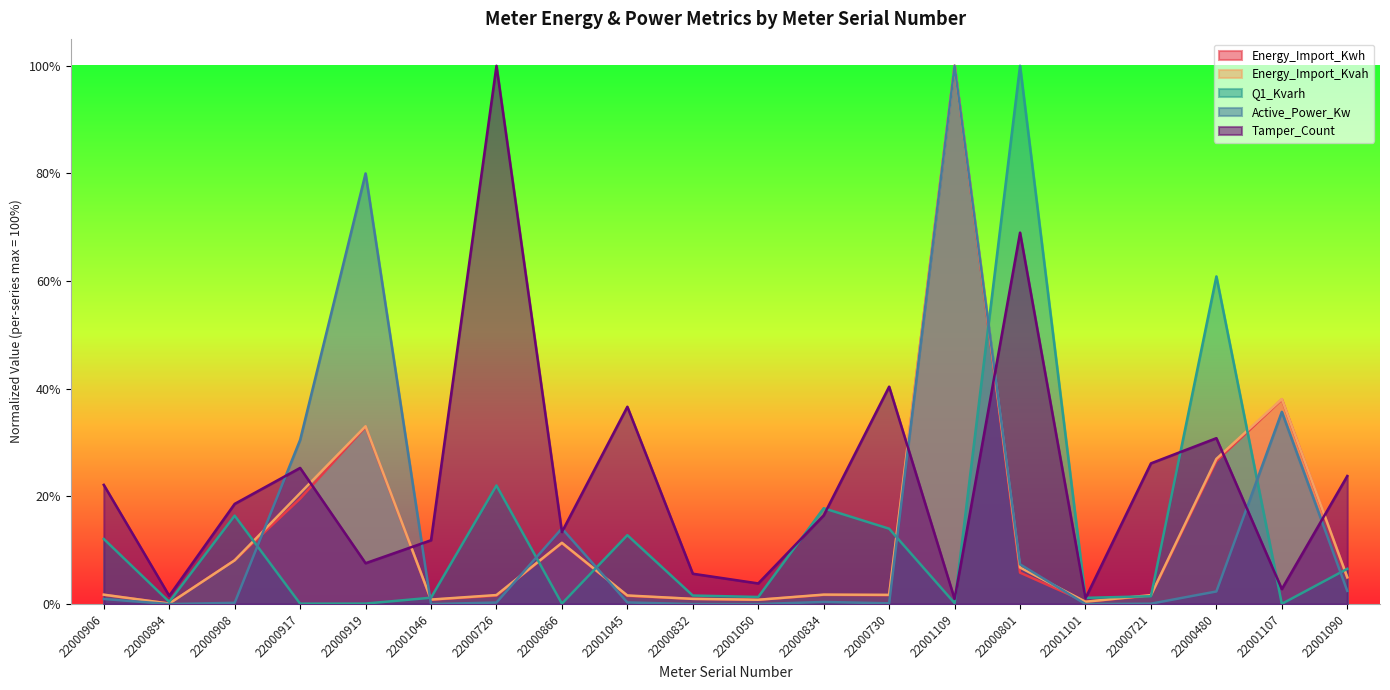

Which series changed the most between 22000906 and 22001101?

Tamper_Count